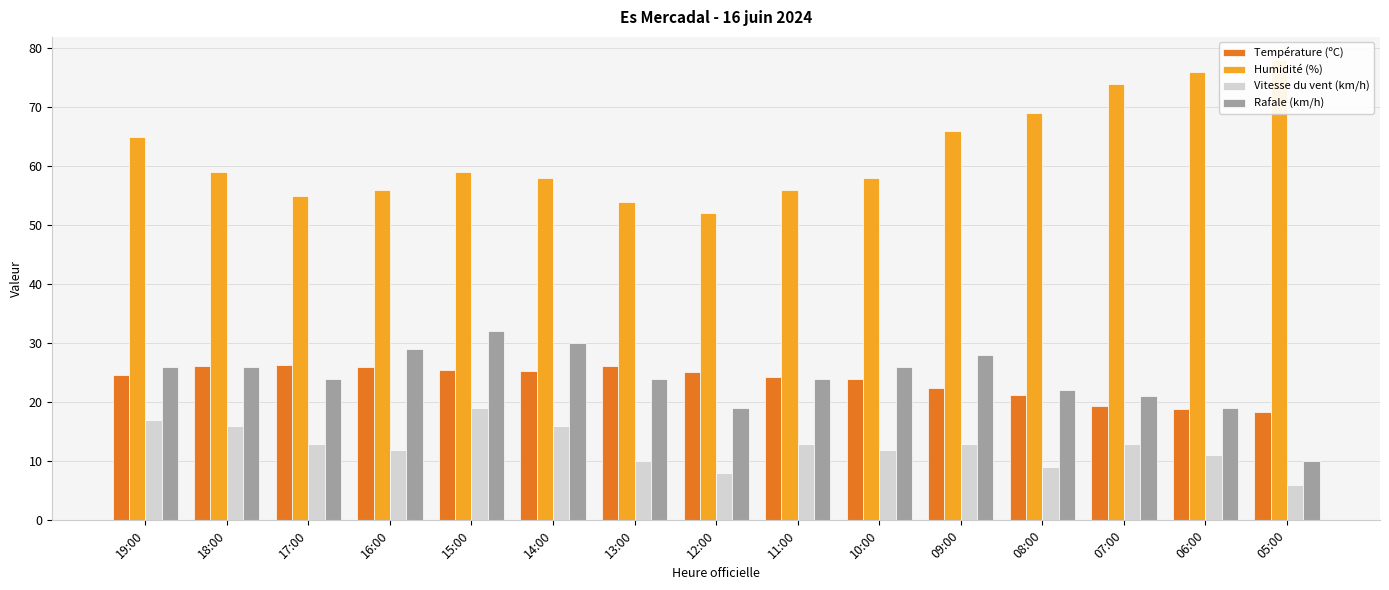

At which label does Rafale (km/h) first exceed 24?

19:00